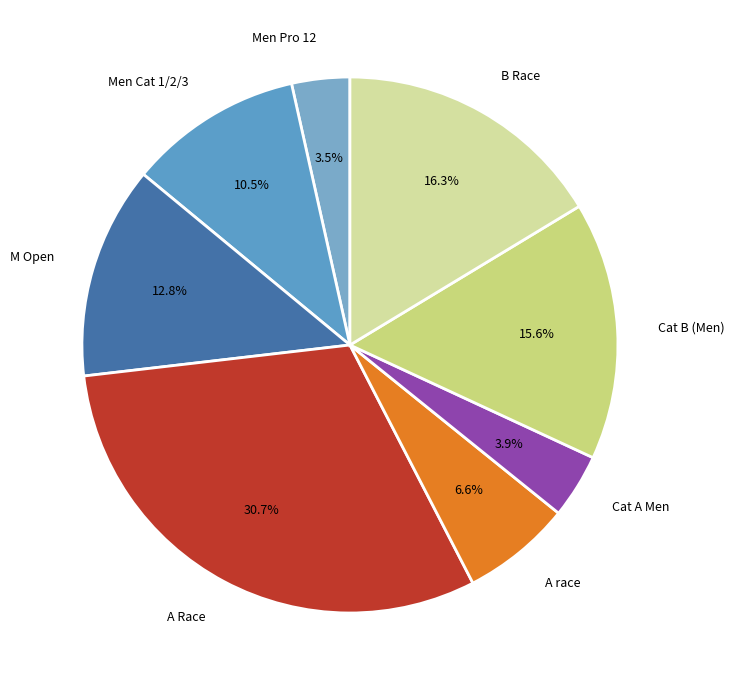

Is it true that M Open is 25% of the pie?

False